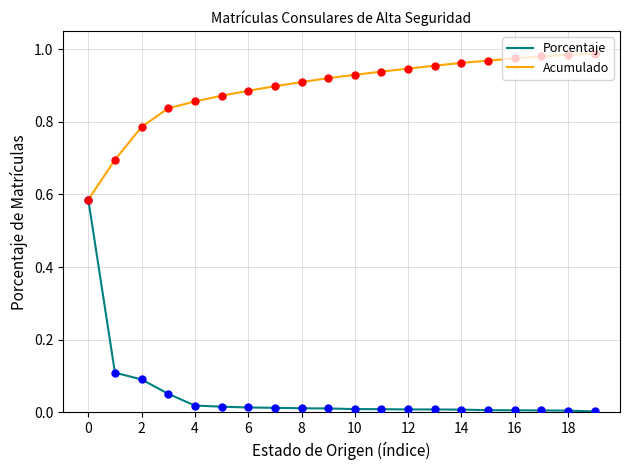

Which series has the largest total across all categories?

Acumulado